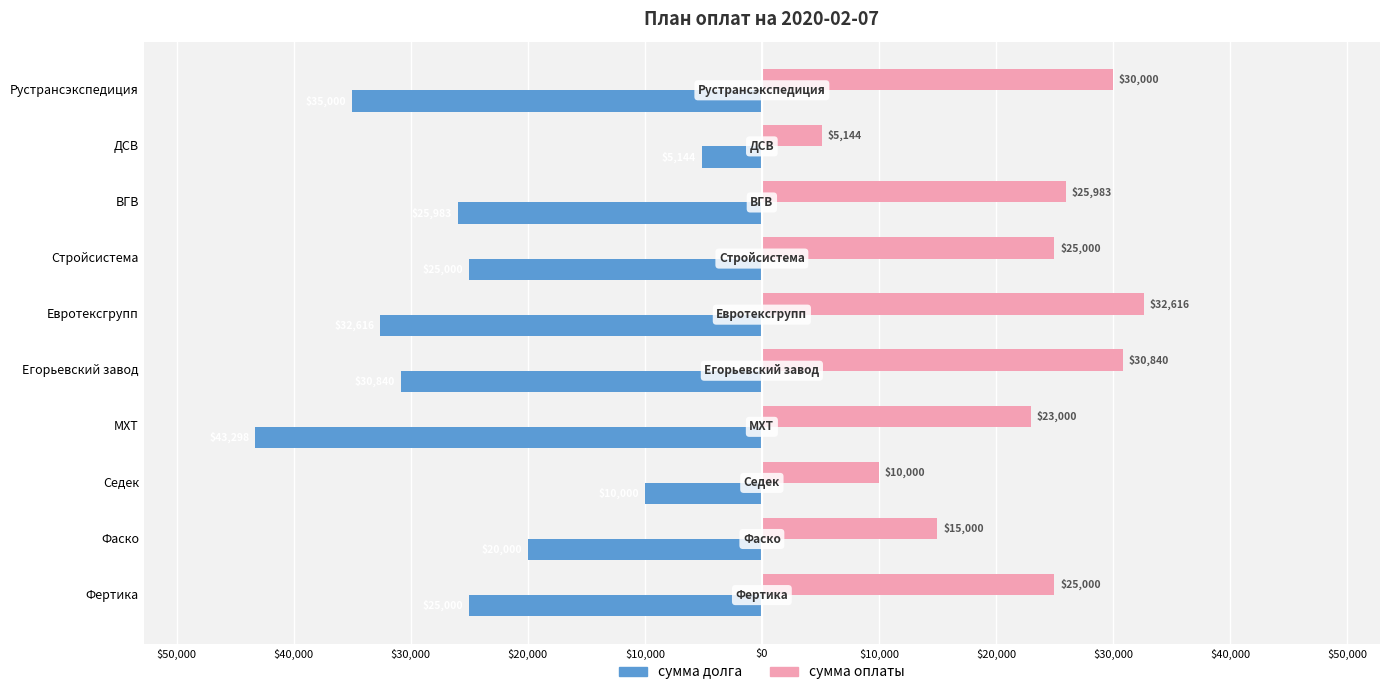

List the series in order of their peak value, highest first.

сумма оплаты, сумма долга